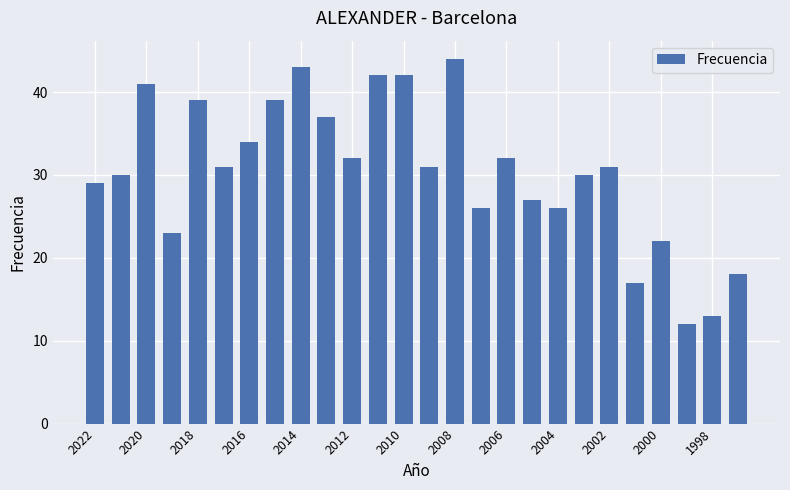

Reading left to right, extract all data points from this chart.

29	30	41	23	39	31	34	39	43	37	32	42	42	31	44	26	32	27	26	30	31	17	22	12	13	18